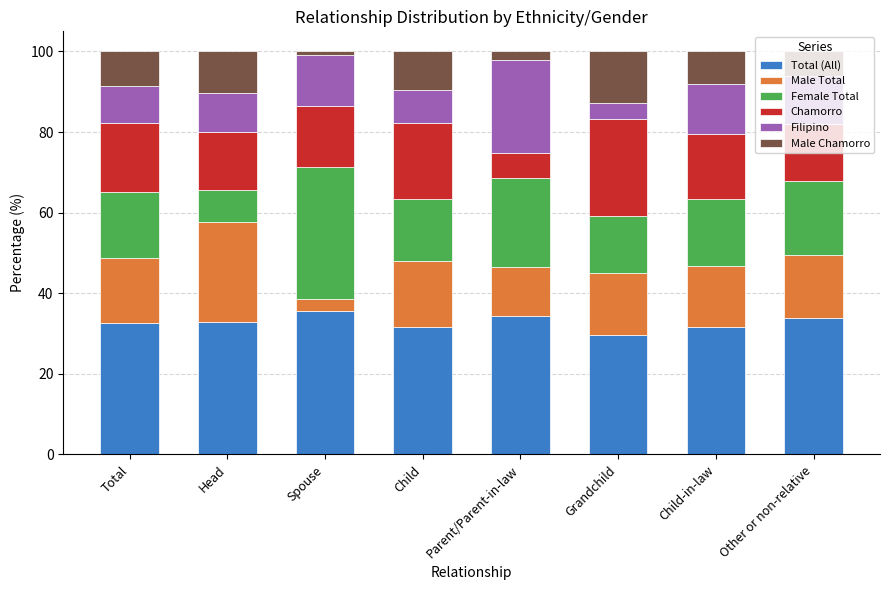

How many distinct data groups are displayed?

6